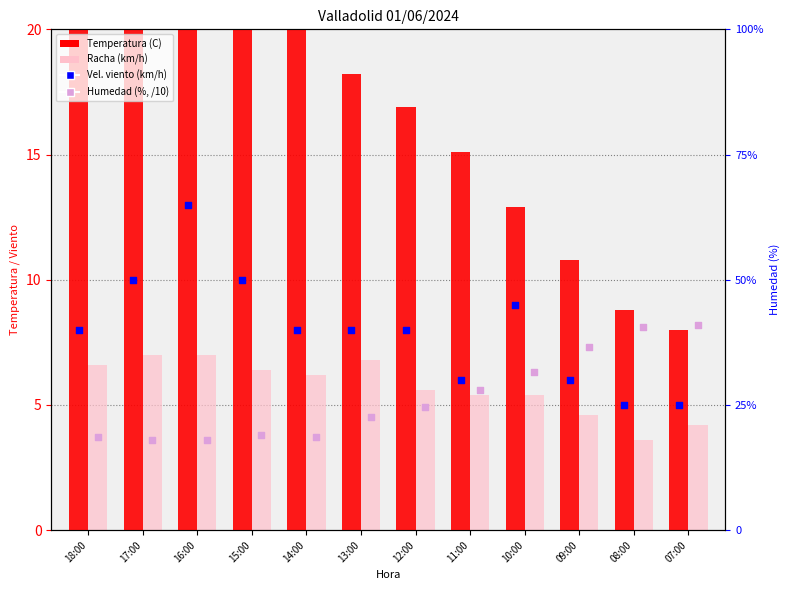

Which series has the largest total across all categories?

Temperatura (C)